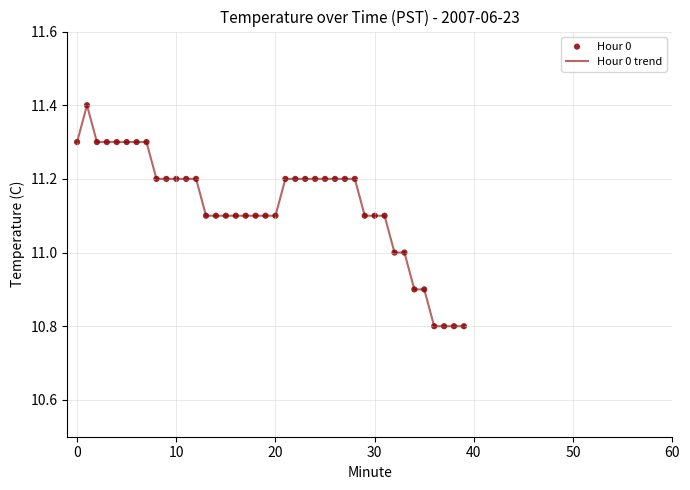

What is the difference between the maximum and minimum values?

0.6